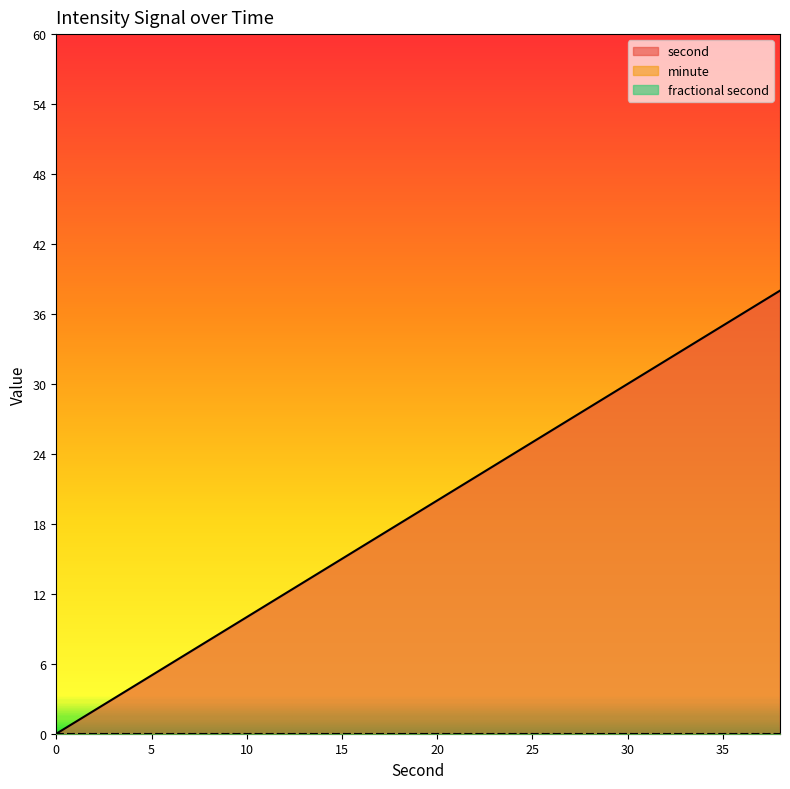

Does the chart display data point markers on the line(s)?

No